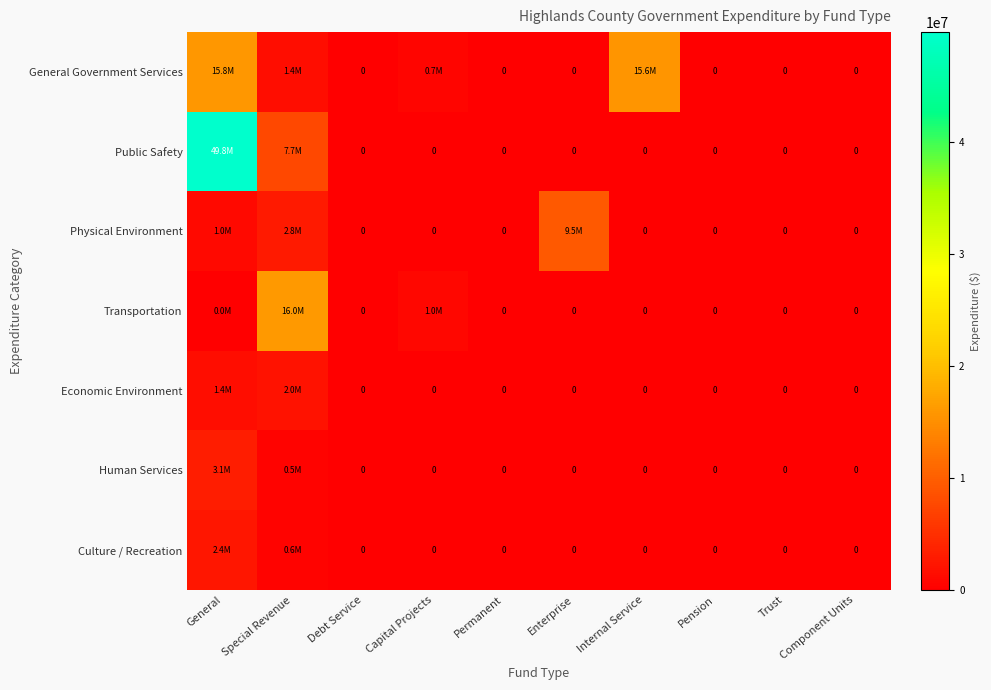

Between Trust and Component Units, which is larger?

Trust